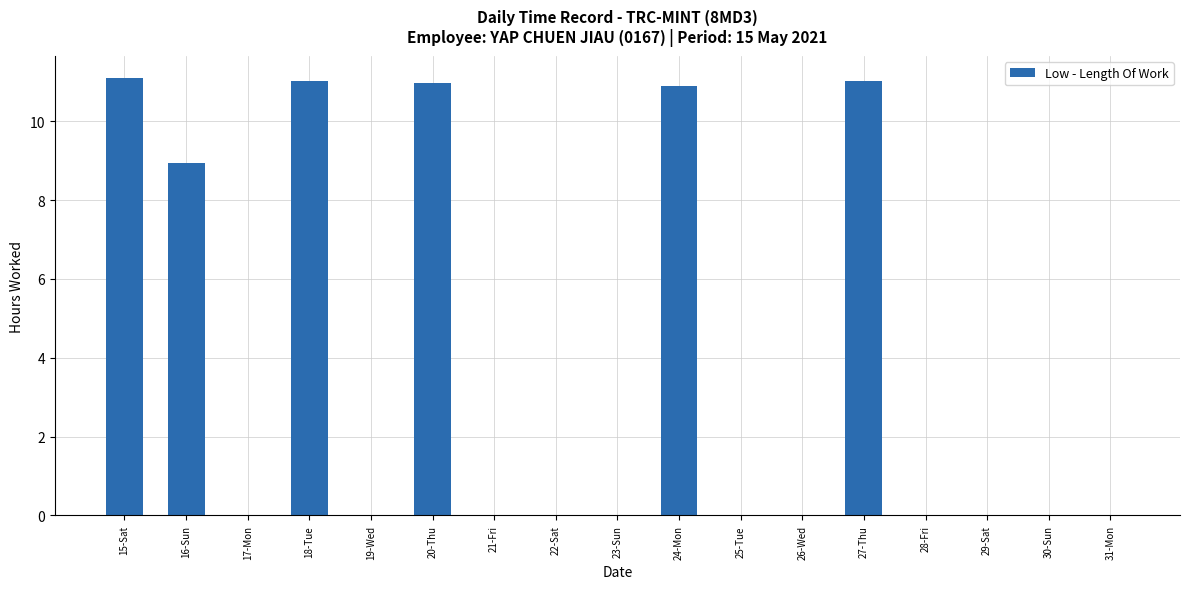

What is the average value?

3.8